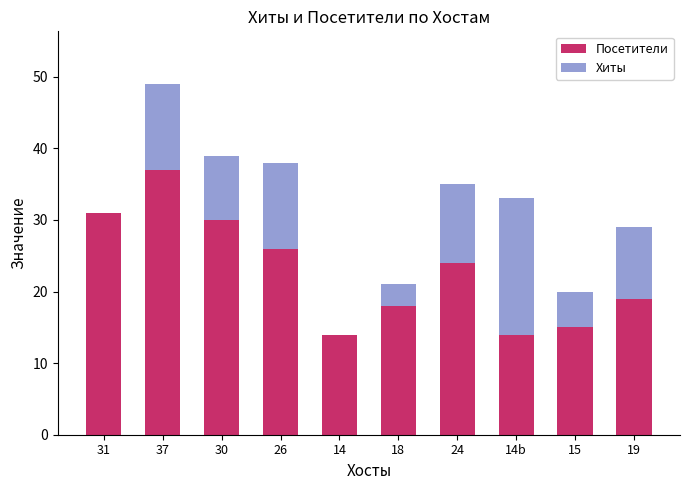

Which category has the highest value in the Посетители series?

37